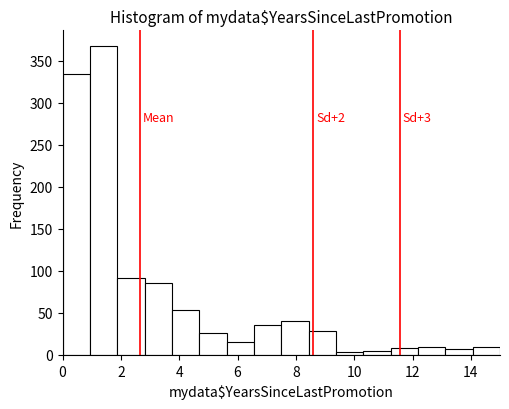

Over which range of the x-axis is the bar tallest?

1.0 to 1.8